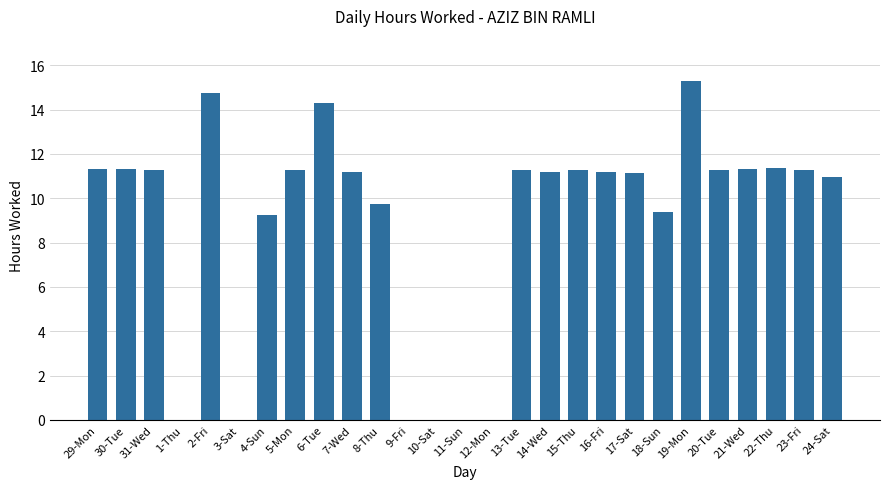

Are the bars horizontal?

No